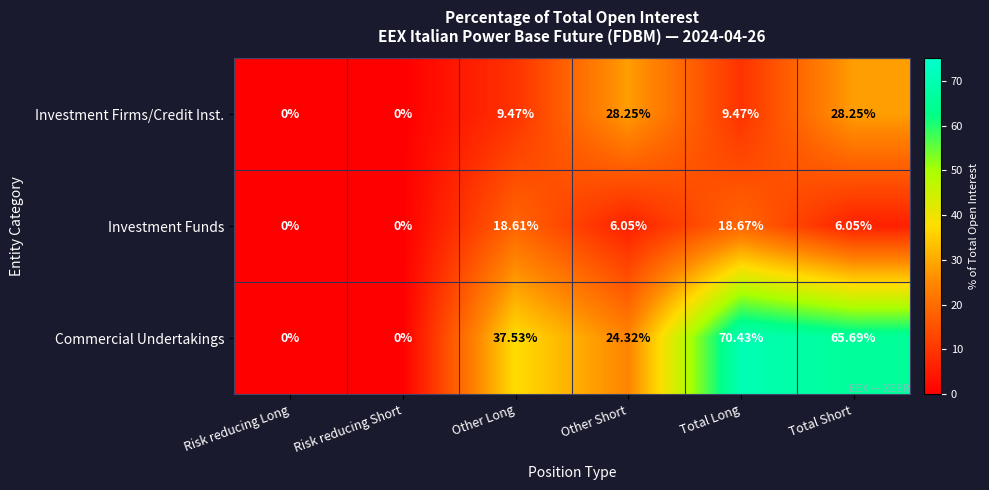

Rank the series by their maximum value, from highest to lowest.

Commercial Undertakings, Investment Firms/Credit Inst., Investment Funds